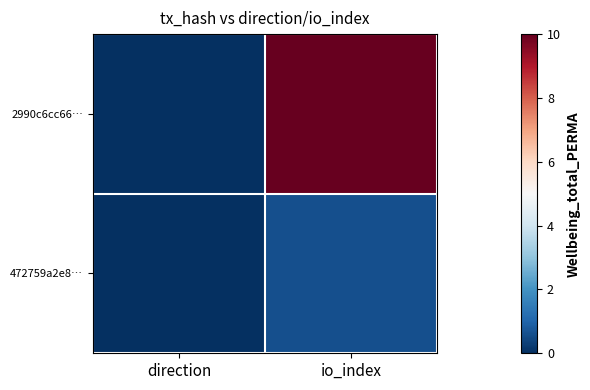

Which series changed the most between direction and io_index?

2990c6cc66…